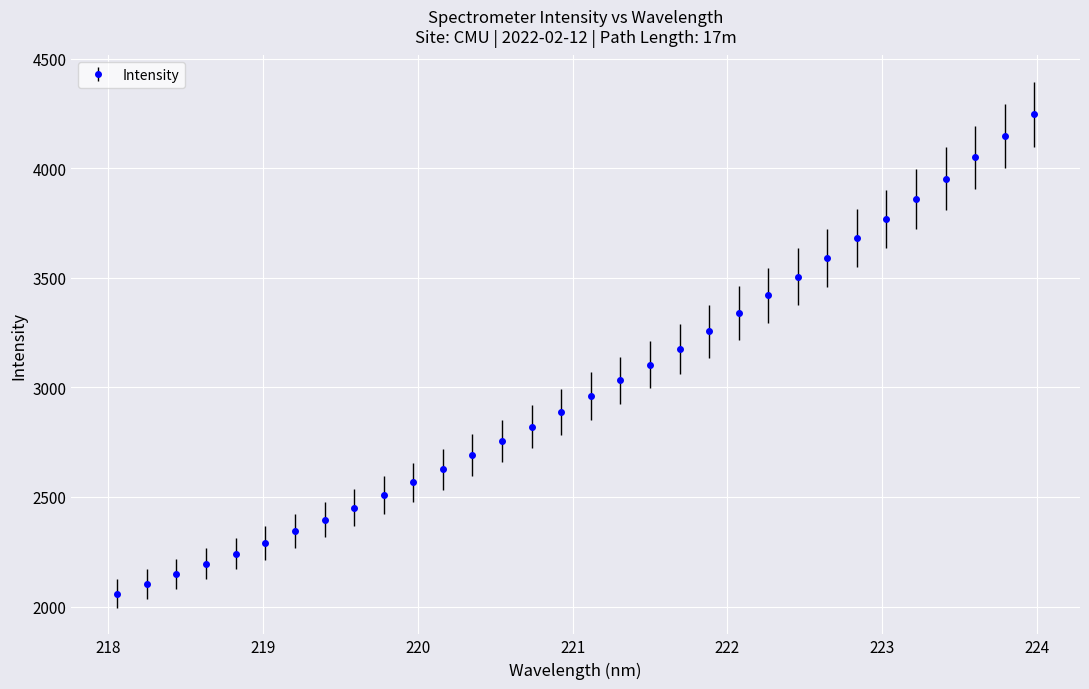

What is the value of the 12th point from the left?

2626.9